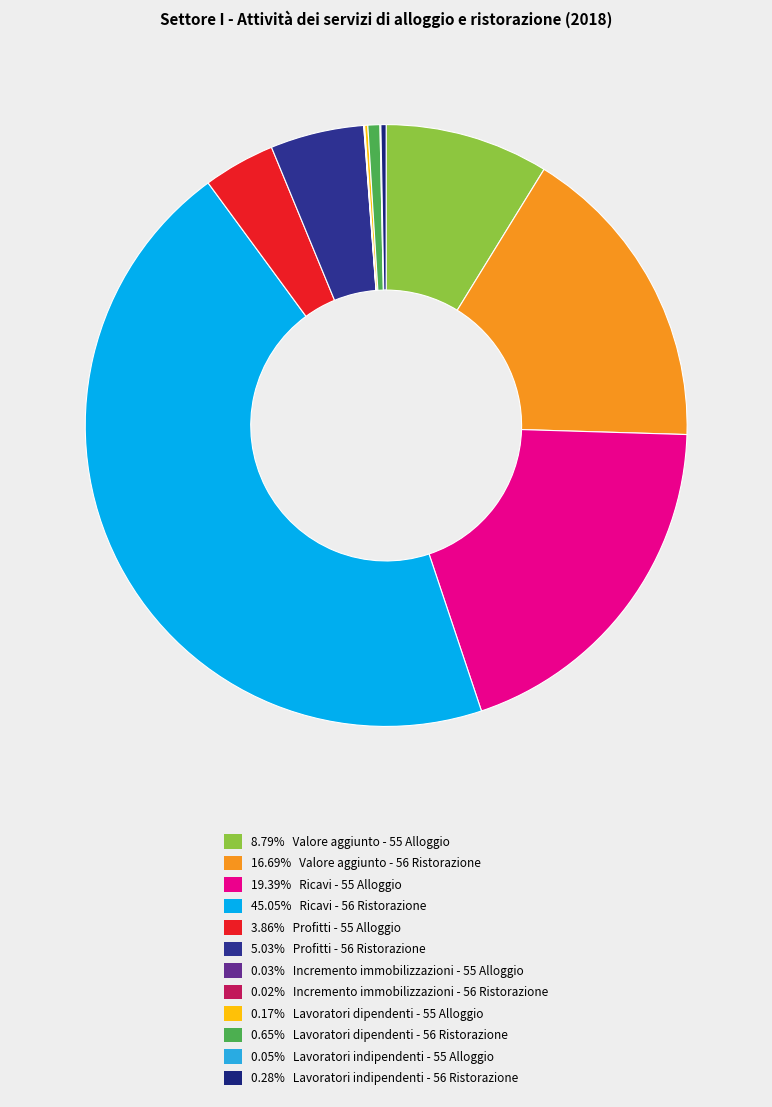

Count the number of slices in the pie.

12